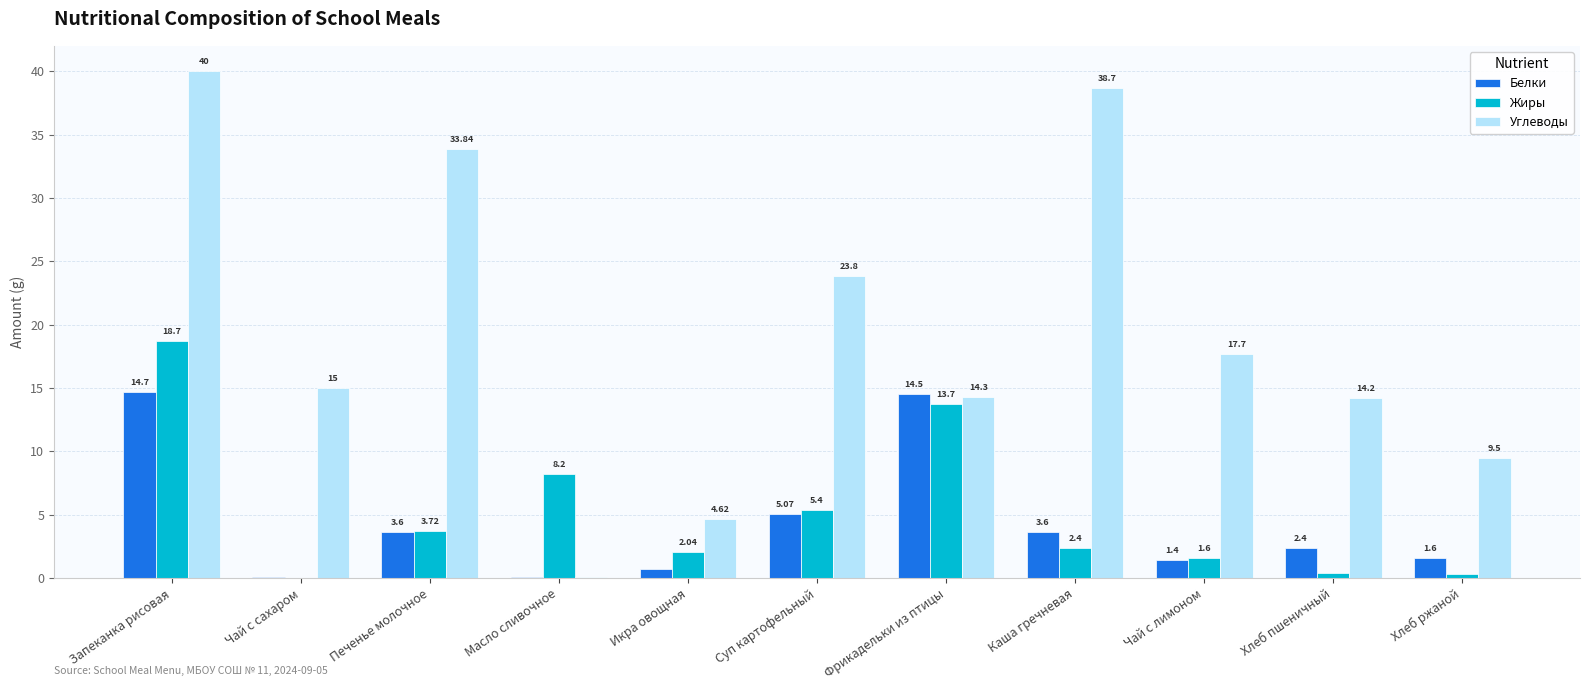

How many values in the Белки series exceed 2?

6